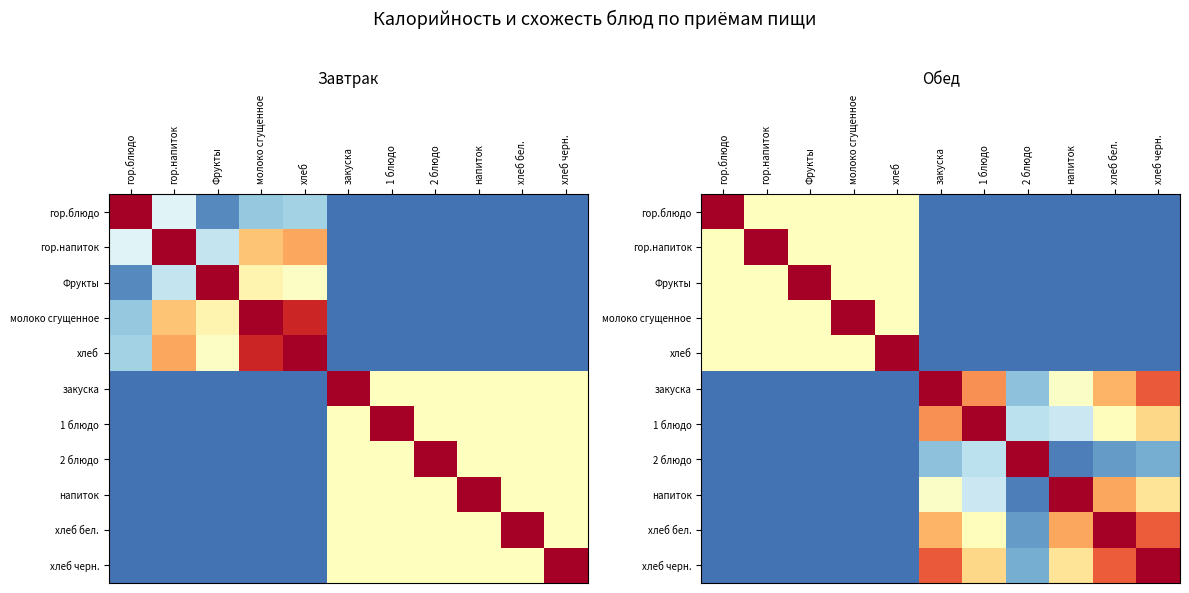

At 1 блюдо, list the series in order from smallest to largest.

гор.блюдо, гор.напиток, Фрукты, молоко сгущенное, хлеб, 2 блюдо, напиток, хлеб бел., хлеб черн., закуска, 1 блюдо